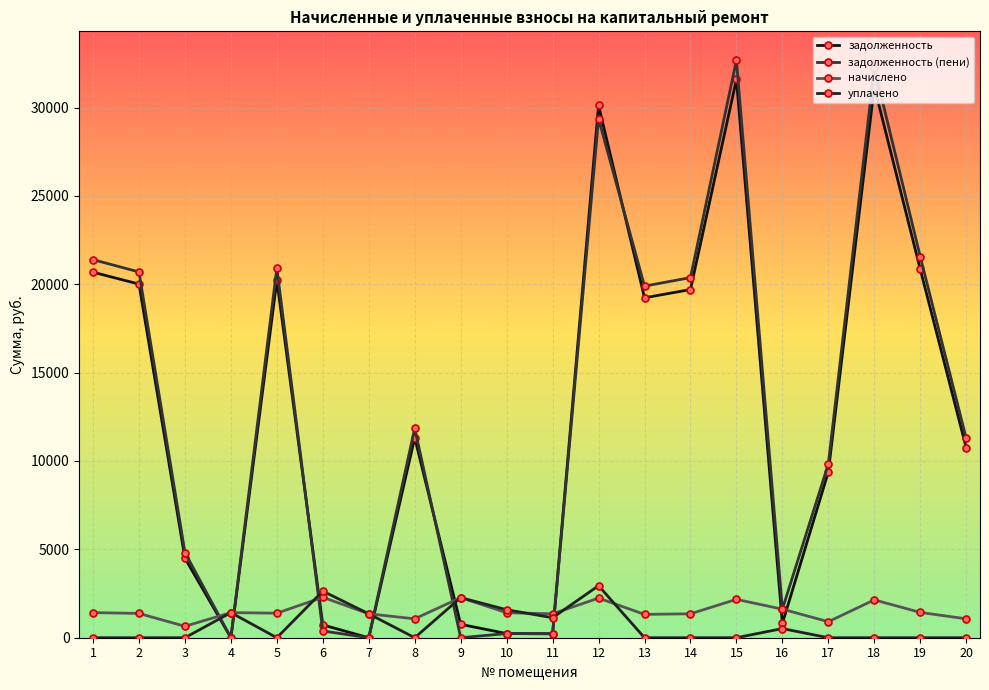

True or false: задолженность (пени) has more than 1 points higher than both neighbors.

True